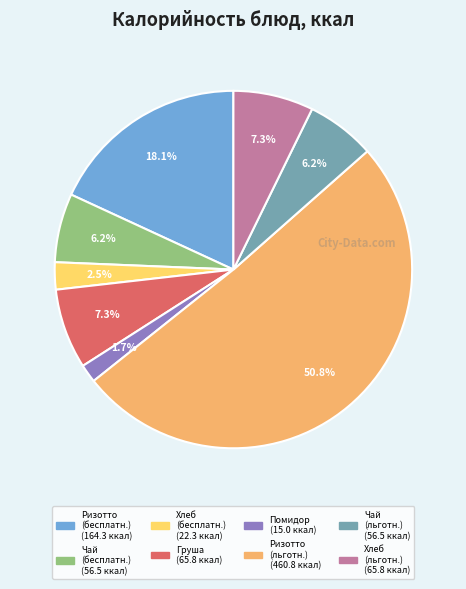

Does any single category account for the majority?

Yes